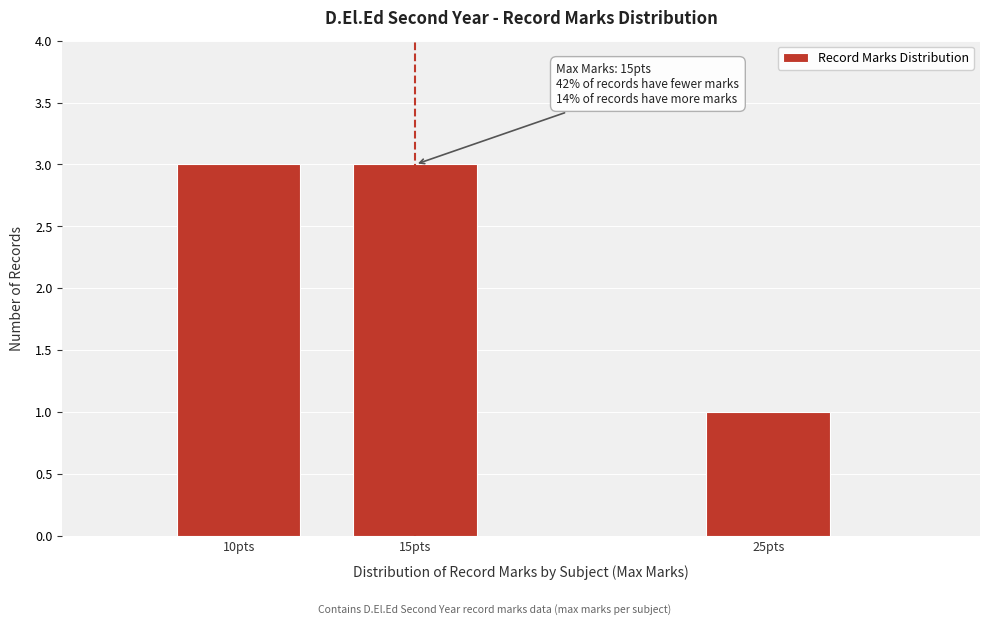

Reading left to right, list all the values displayed in this chart.

10pts=3	15pts=3	25pts=1